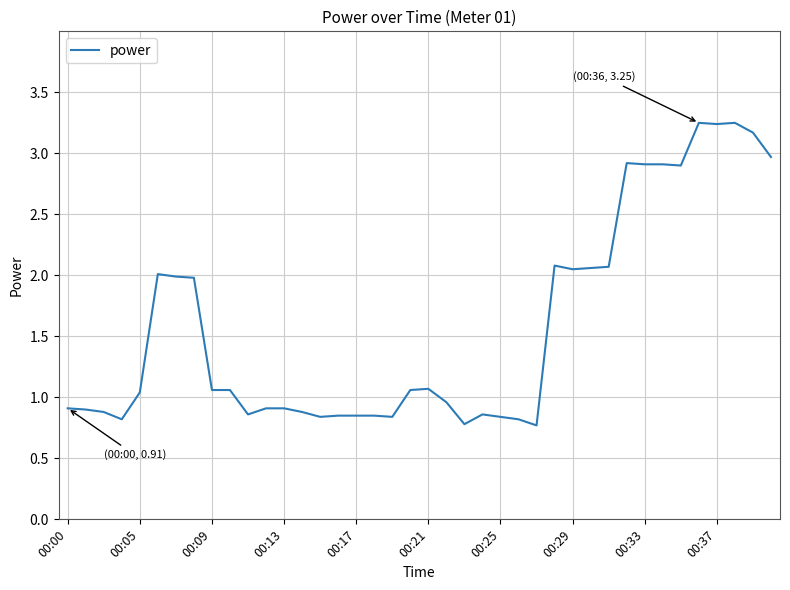

What is the difference between the maximum and minimum values?

2.5